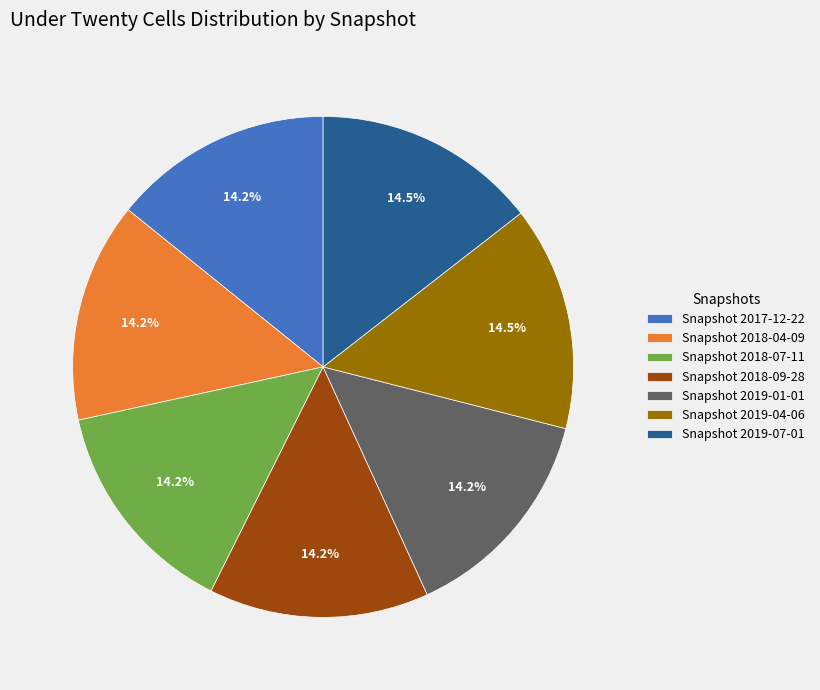

What is the ratio of the value at Snapshot 2019-01-01 to the value at Snapshot 2019-07-01?

1.0